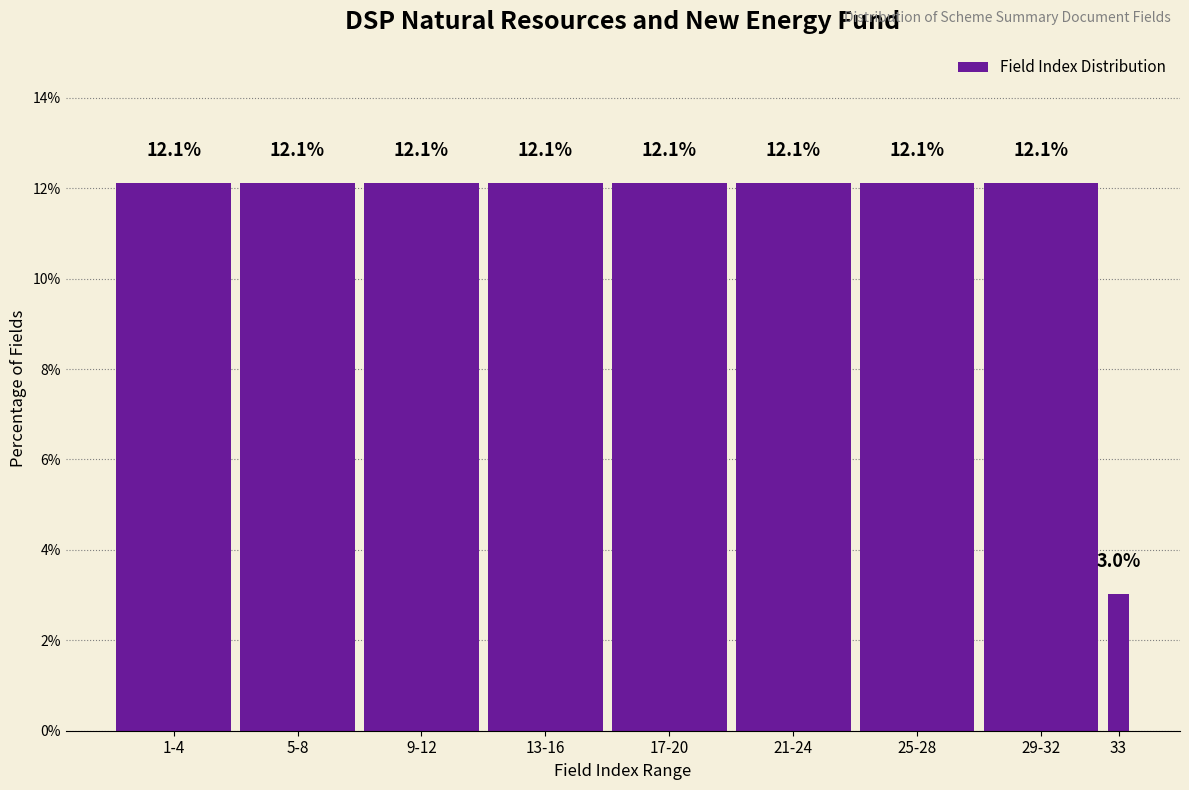

Reading left to right, what are all the values shown in this chart?

12.1	12.1	12.1	12.1	12.1	12.1	12.1	12.1	3.0